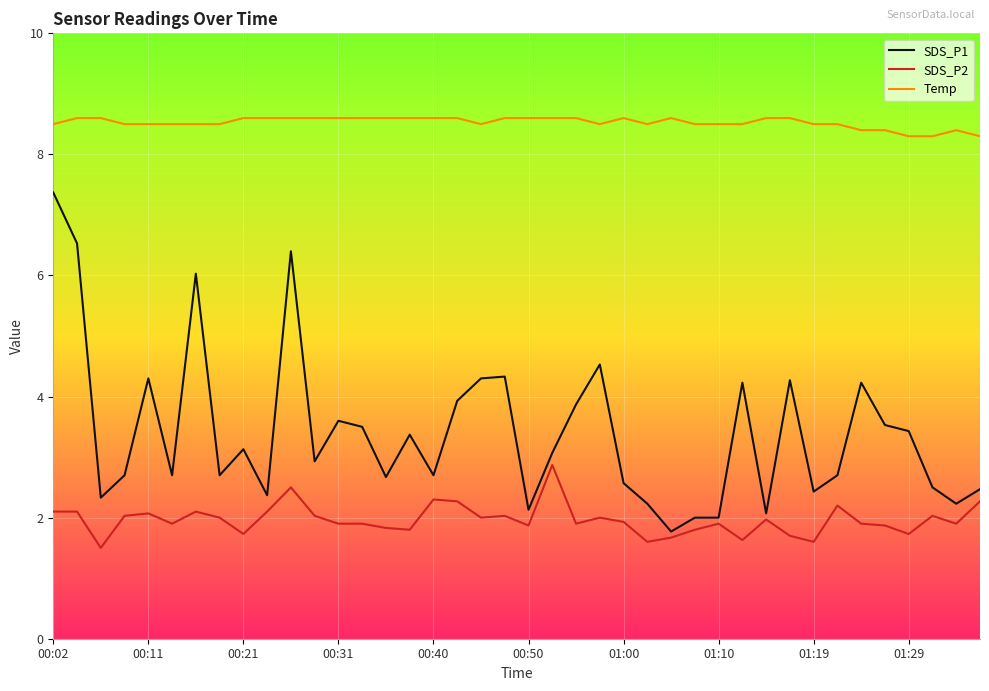

Rank the series by their maximum value, from lowest to highest.

SDS_P2, SDS_P1, Temp